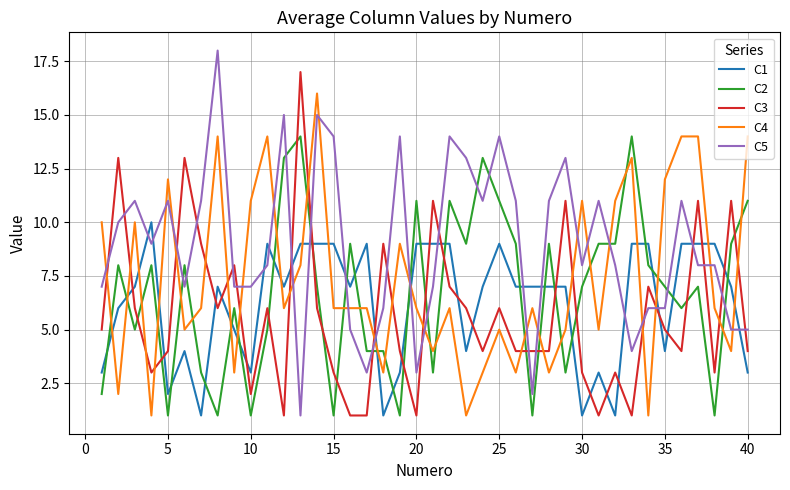

At how many categories does at least one series exceed 2?

40